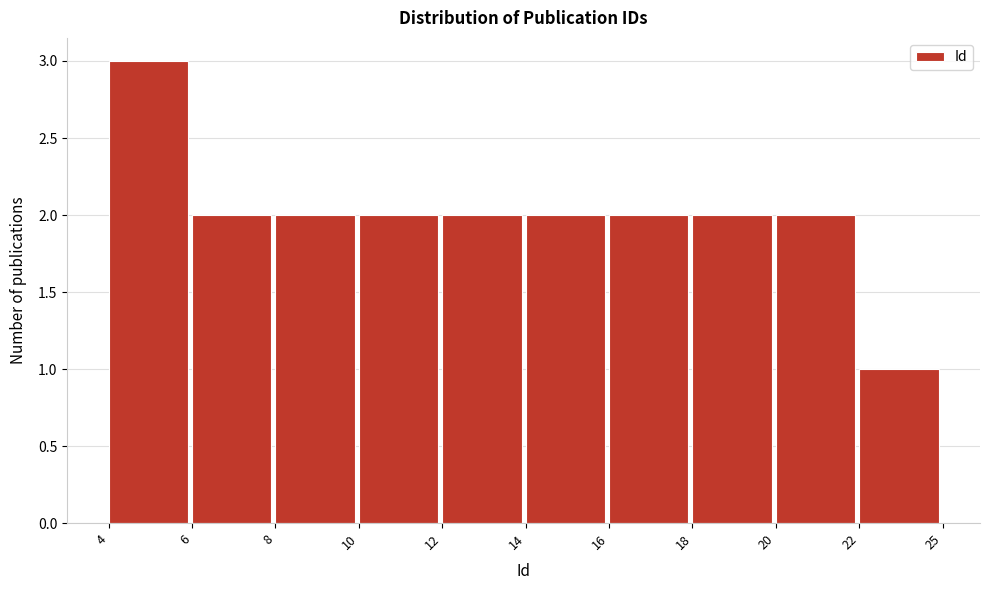

Reading left to right, what are all the values shown in this chart?

3	2	2	2	2	2	2	2	2	1